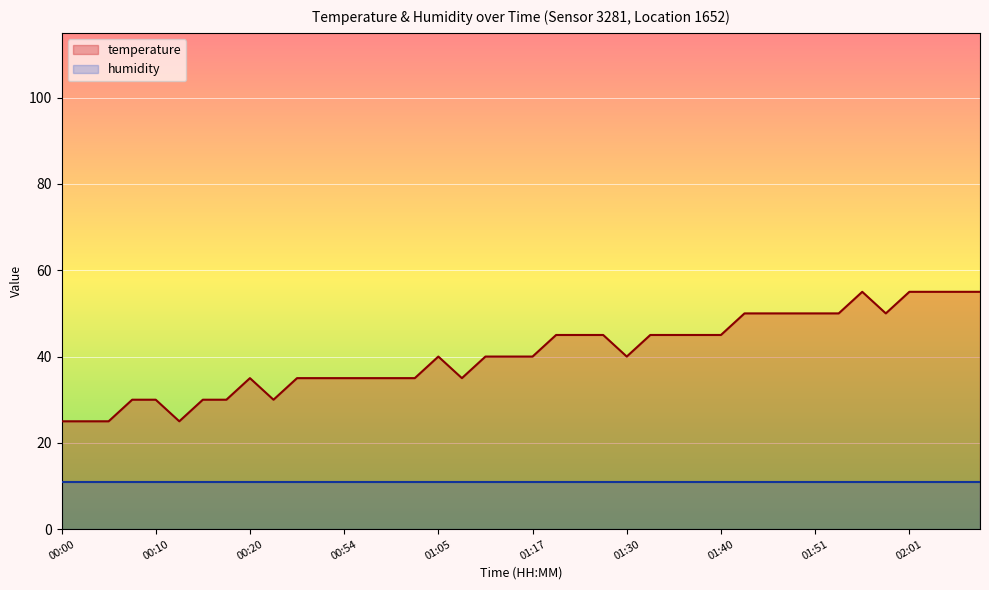

Which label corresponds to the smallest value in the chart?

00:00